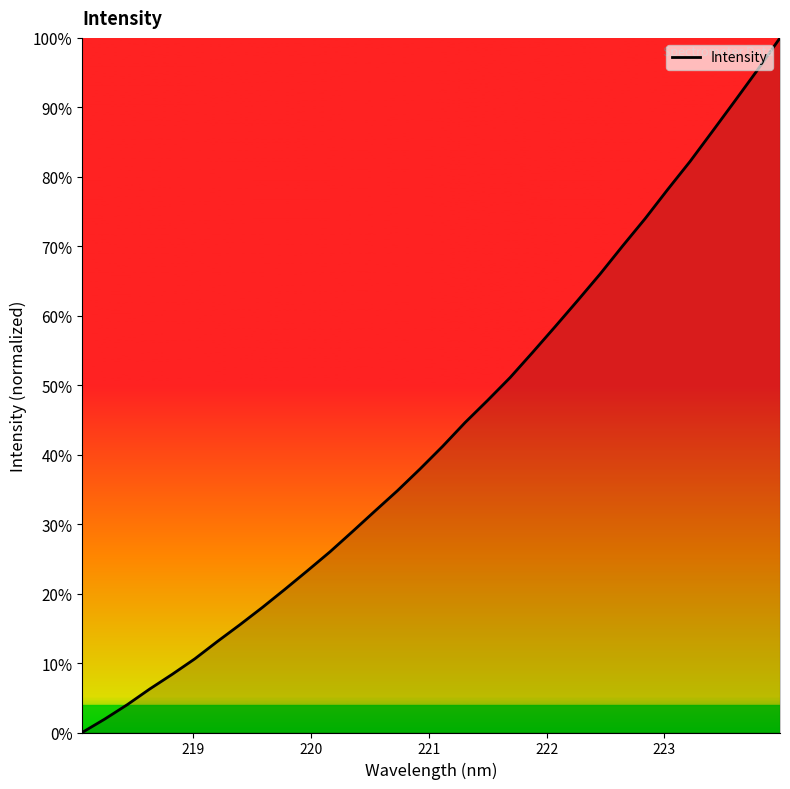

What is the sum of all values?

13.8